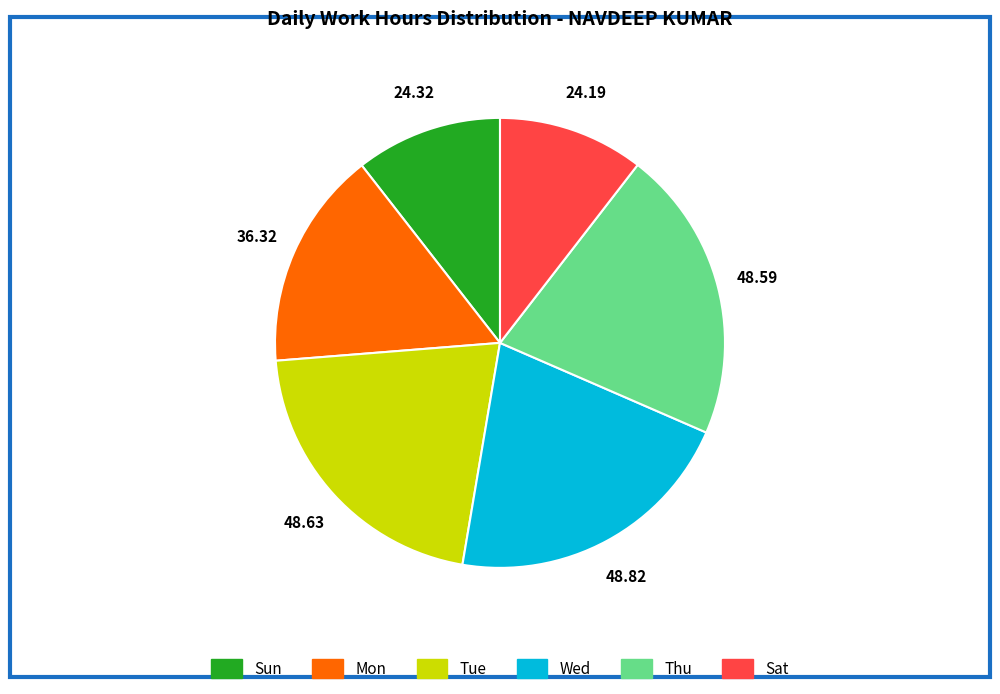

Between Thu and Mon, which is larger?

Thu